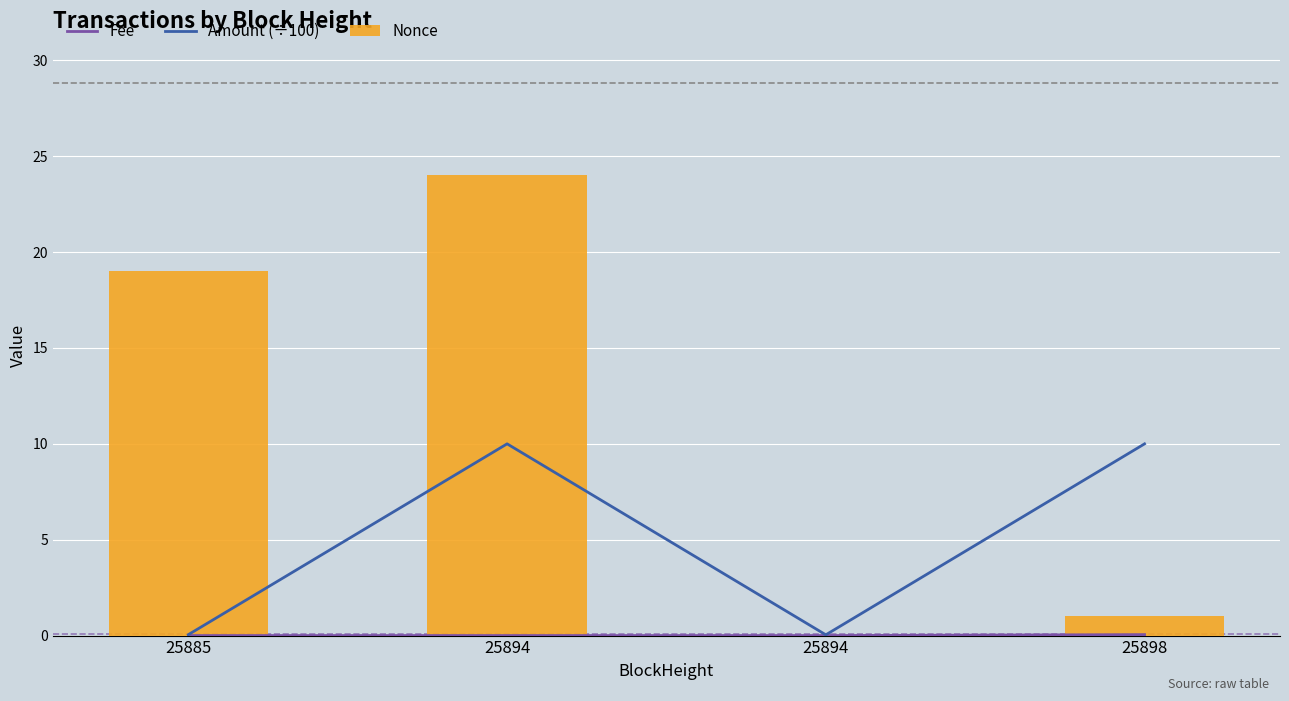

Is it true that Amount (÷100) equals 10.0 at 25898?

True